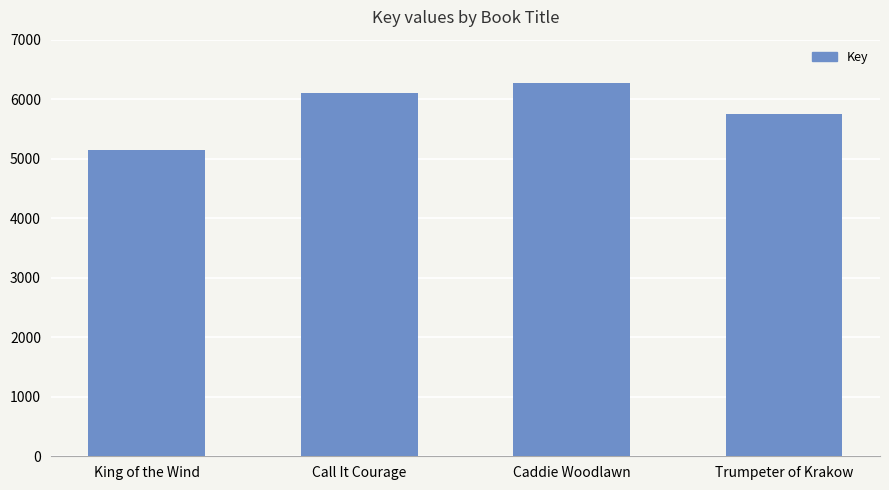

What position from the left is Trumpeter of Krakow?

4